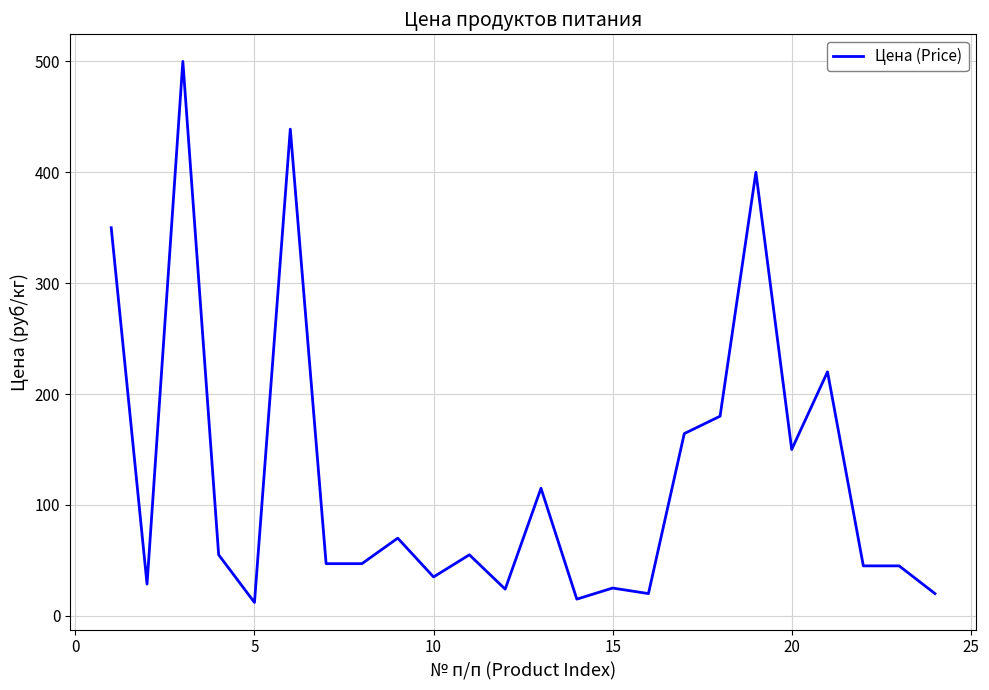

How many values are below 55?

12